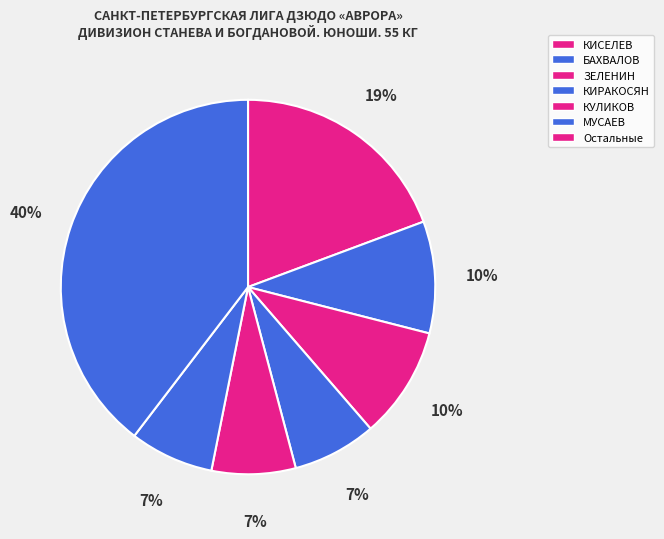

How many slices are in this pie chart?

7